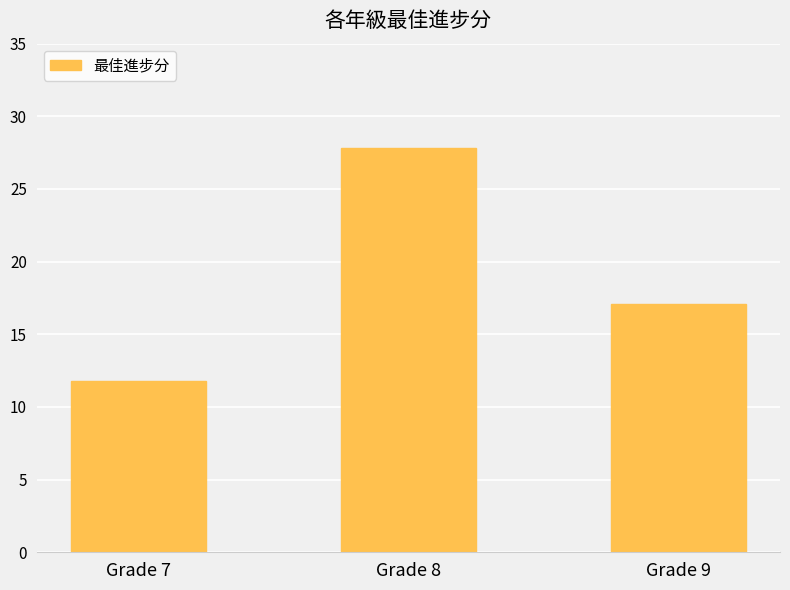

At which label is the value closest to 19?

Grade 9